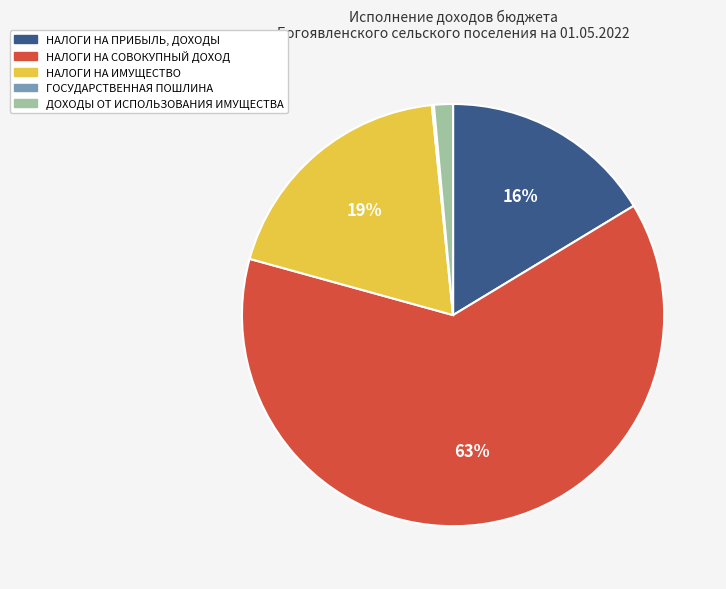

Is it true that ДОХОДЫ ОТ ИСПОЛЬЗОВАНИЯ ИМУЩЕСТВА is 1% of the pie?

True